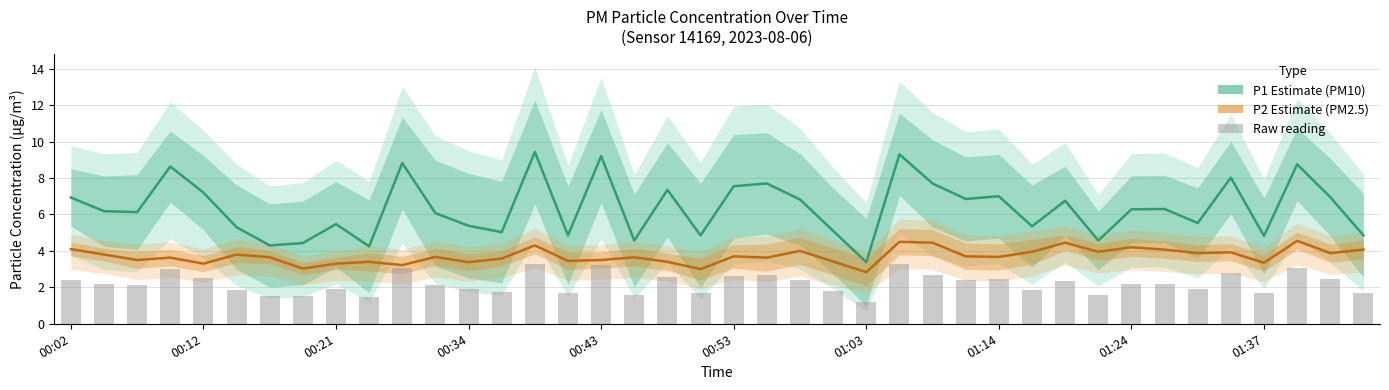

At 00:53, list the series in order from largest to smallest.

P1 (PM10), P2 (PM2.5), Raw P1 reading